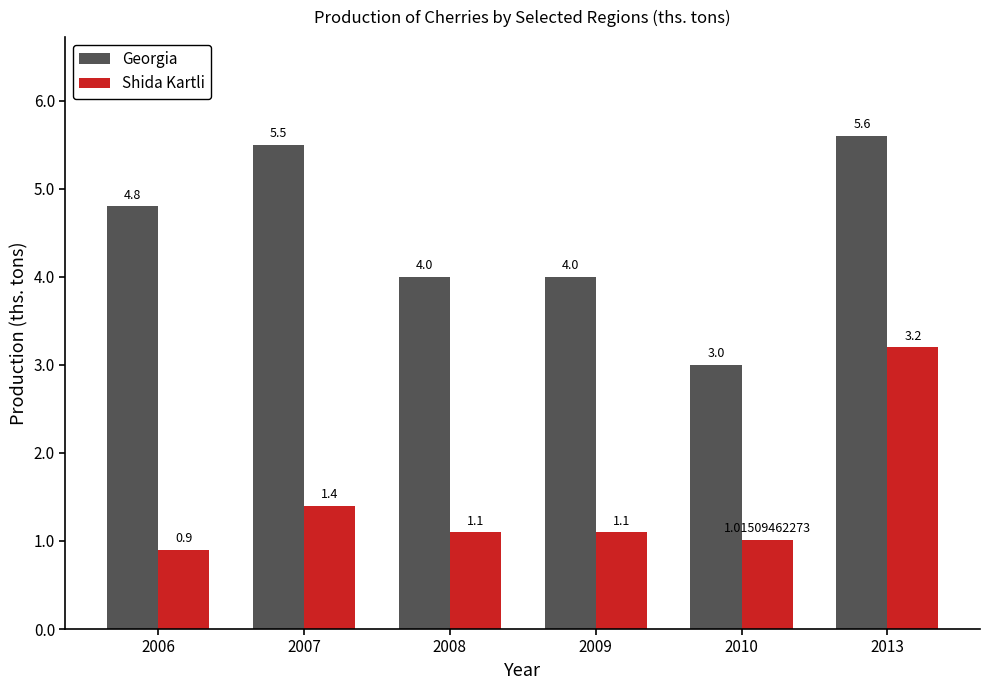

What is the approximate value of Shida Kartli at 2009?

1.1